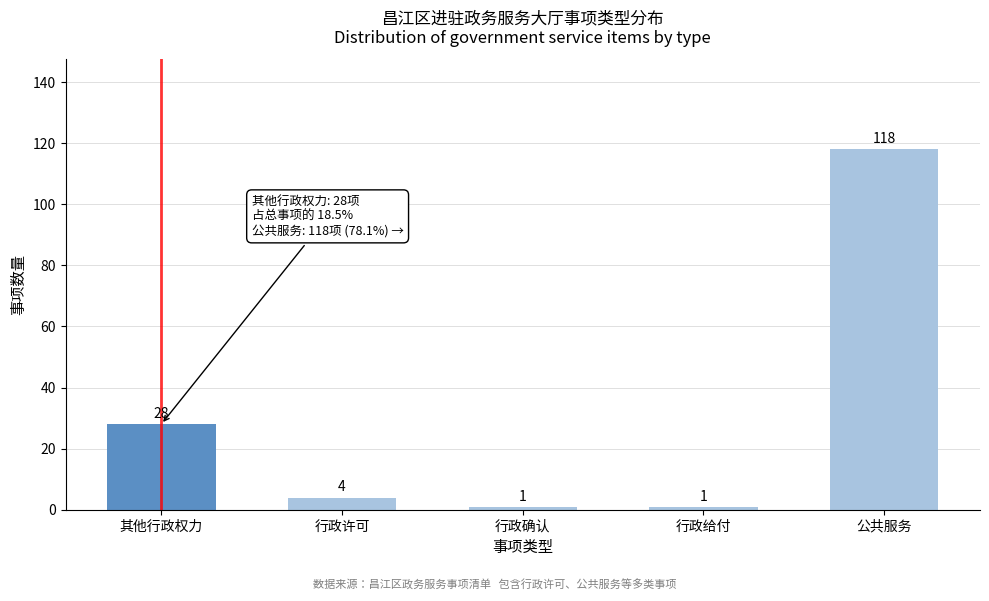

Reading right to left, transcribe all the data shown in this chart.

118	1	1	4	28